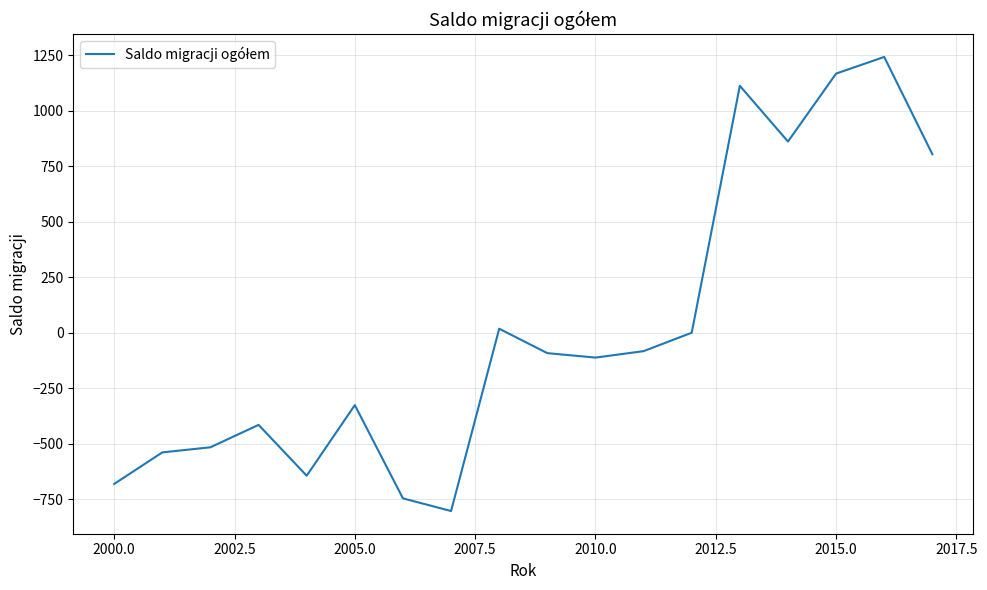

What is the sum of all values?

247